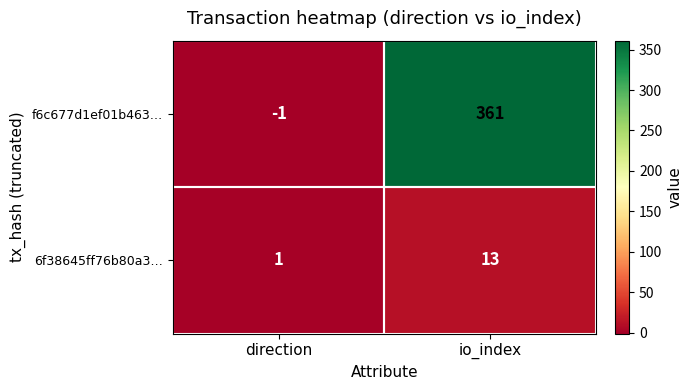

At which category is the sum across all series the highest?

io_index